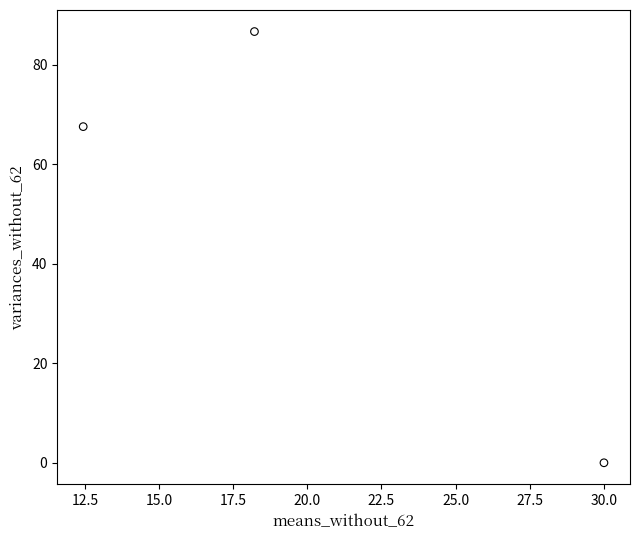

What Y value in the scatter plot is closest to 43?

67.6